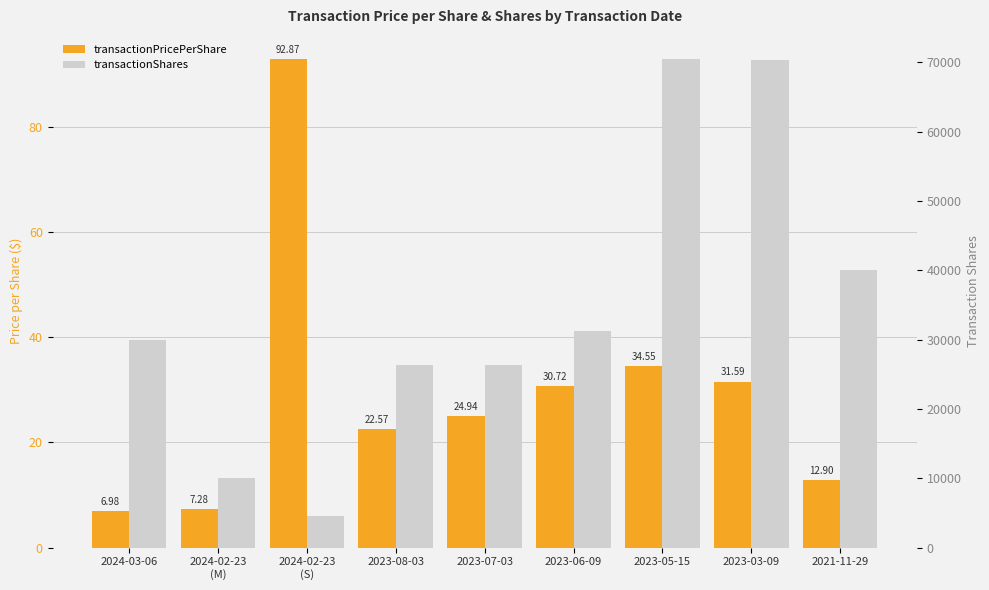

At which label does transactionPricePerShare reach its minimum?

2024-03-06